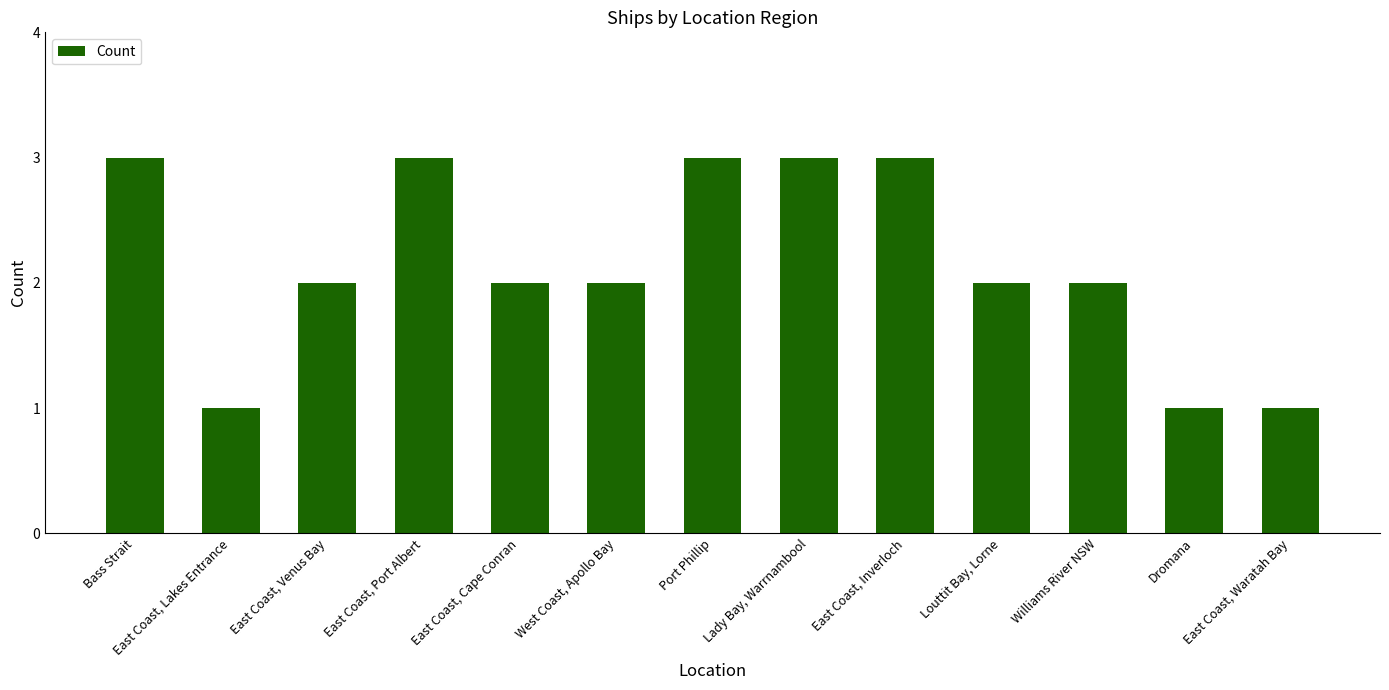

Are the bars horizontal?

No